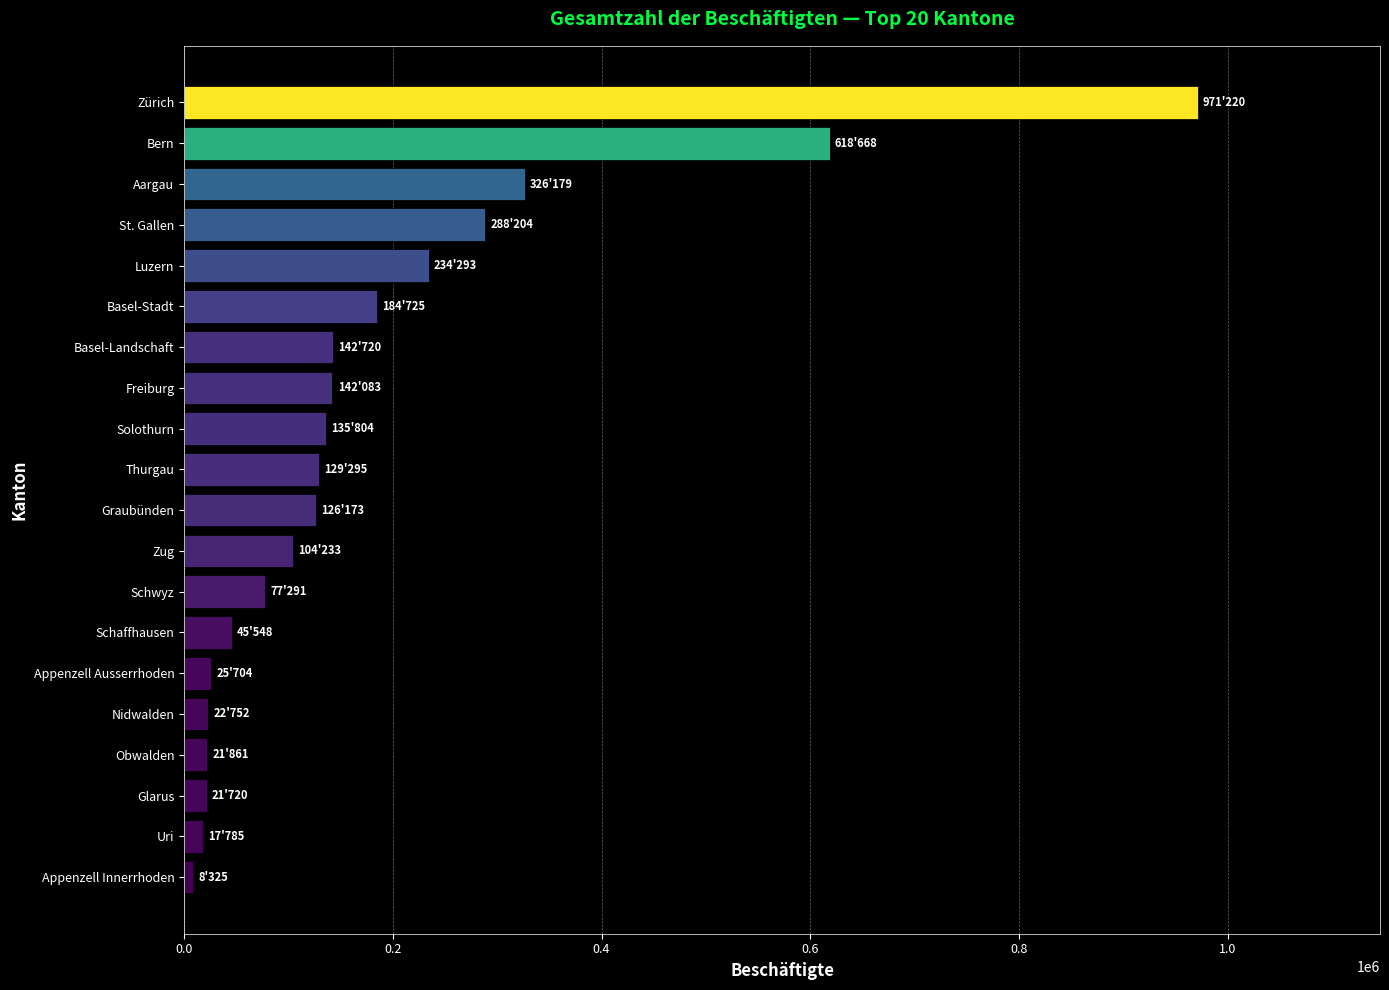

True or false: the data shows 211567 at Freiburg.

False